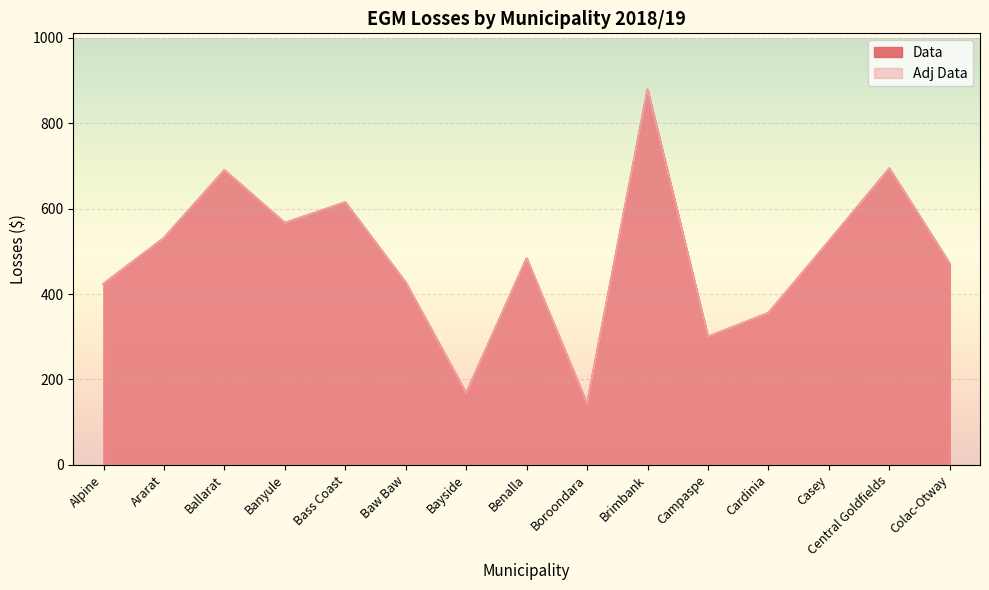

True or false: Adj Data has more than 1 interior local peaks.

True